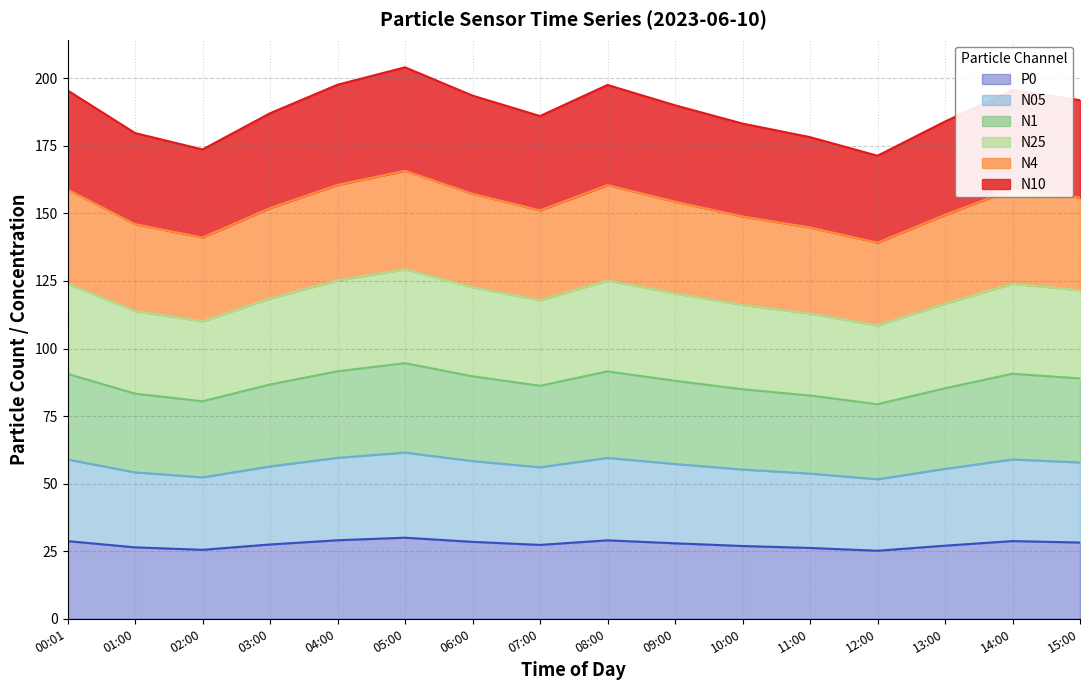

What is the value of the P0 point at the 13th from the left?

25.2